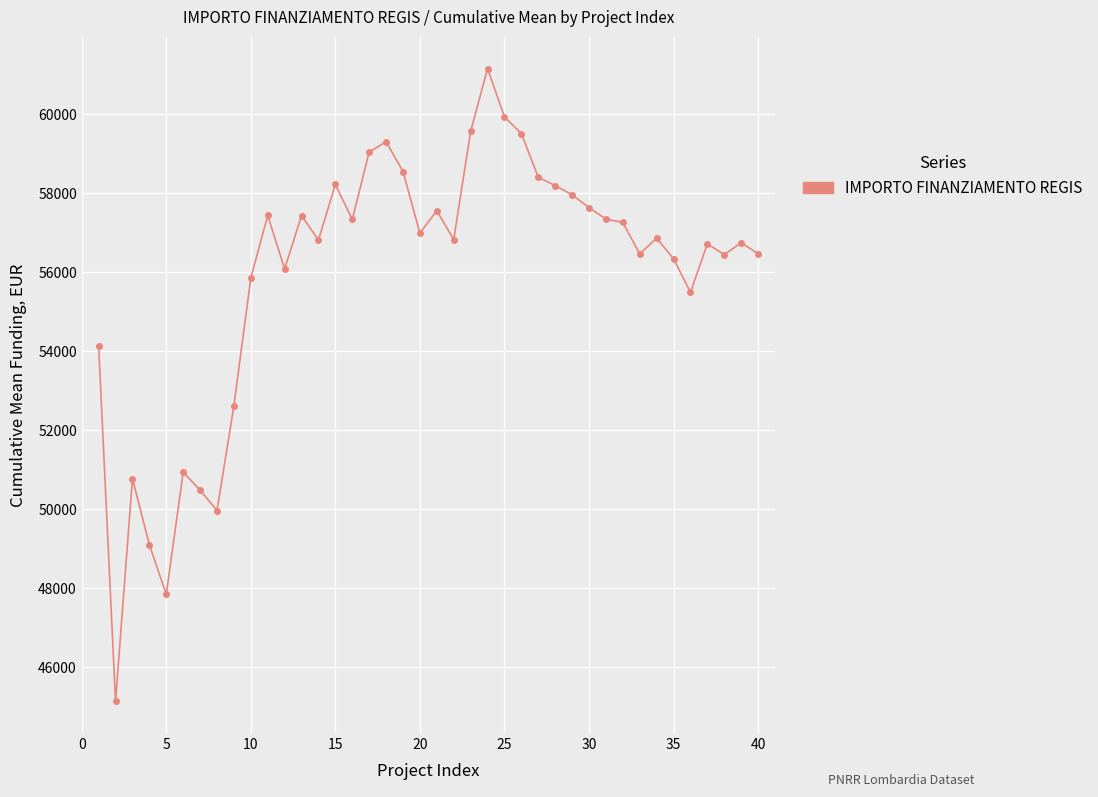

What is the value of the 19th point from the left?

58553.3